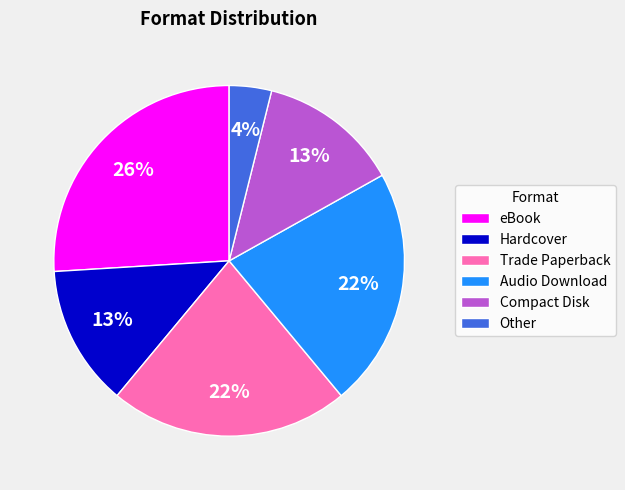

Is Other the majority of the pie?

No